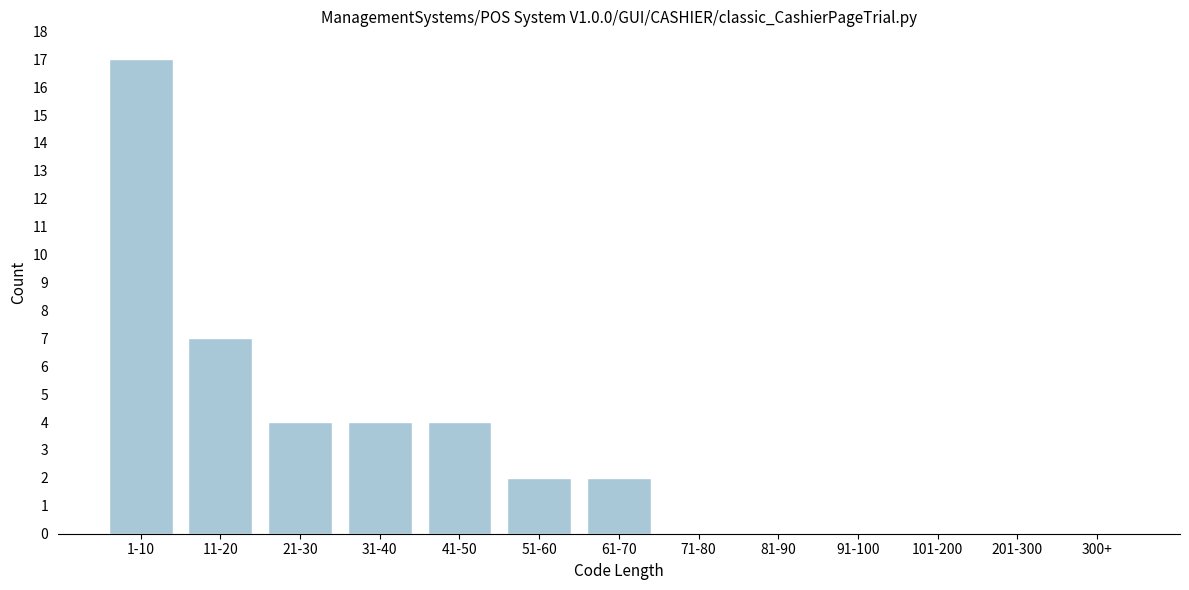

Reading left to right, list all the values displayed in this chart.

1-10=17	11-20=7	21-30=4	31-40=4	41-50=4	51-60=2	61-70=2	71-80=0	81-90=0	91-100=0	101-200=0	201-300=0	300+=0